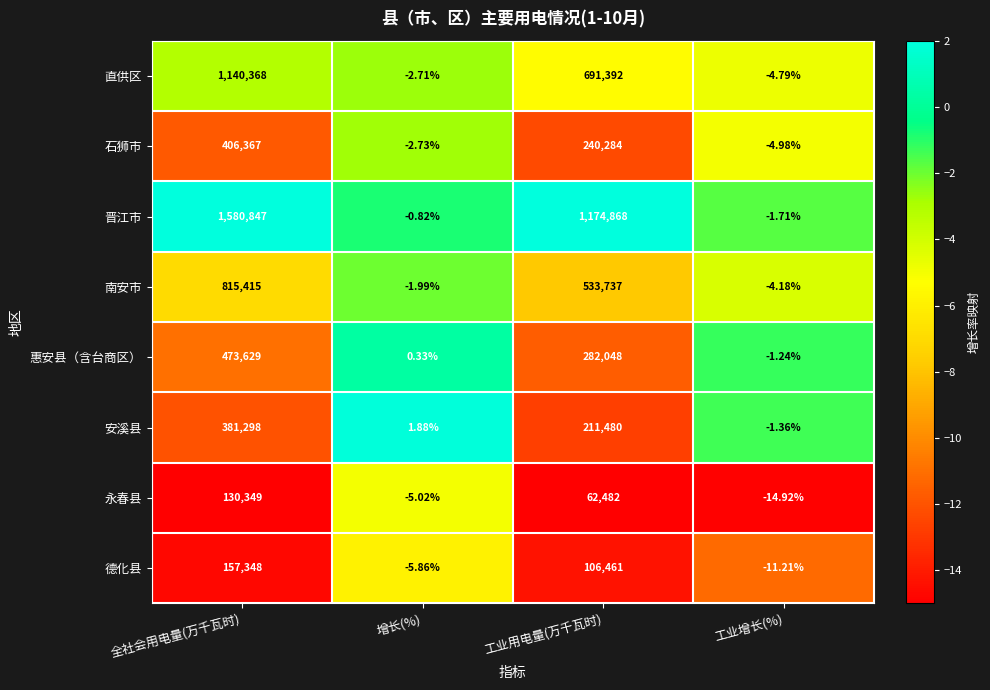

Which series has the largest total across all categories?

晋江市